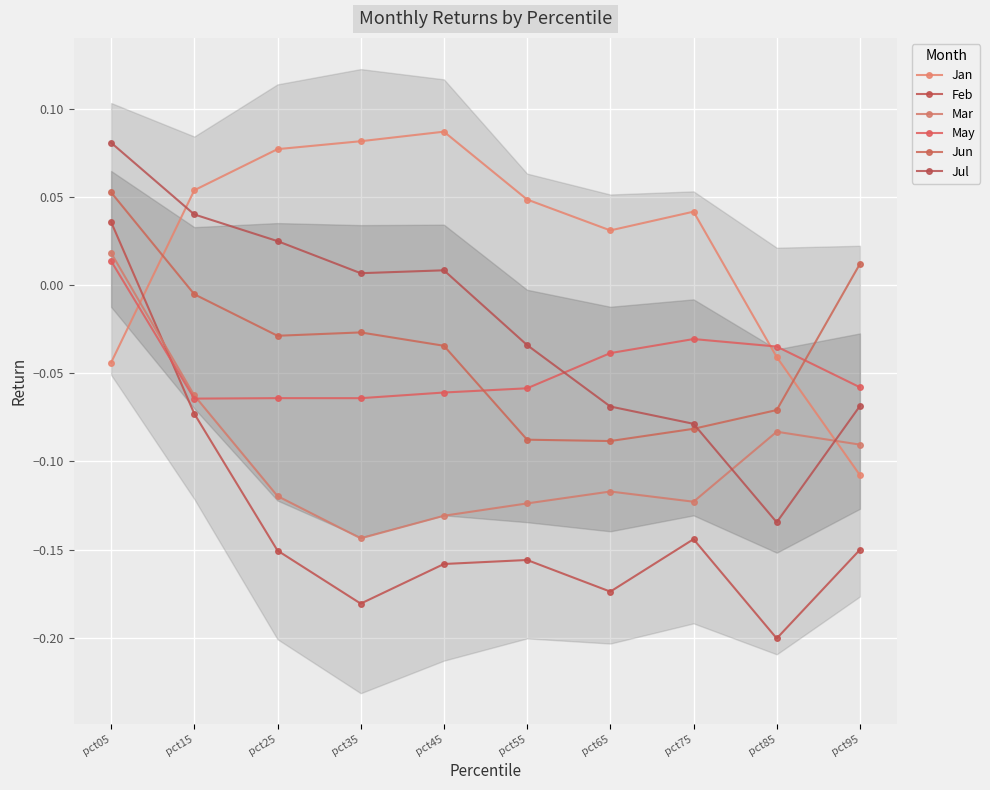

At how many categories does at least one series exceed 0?

9